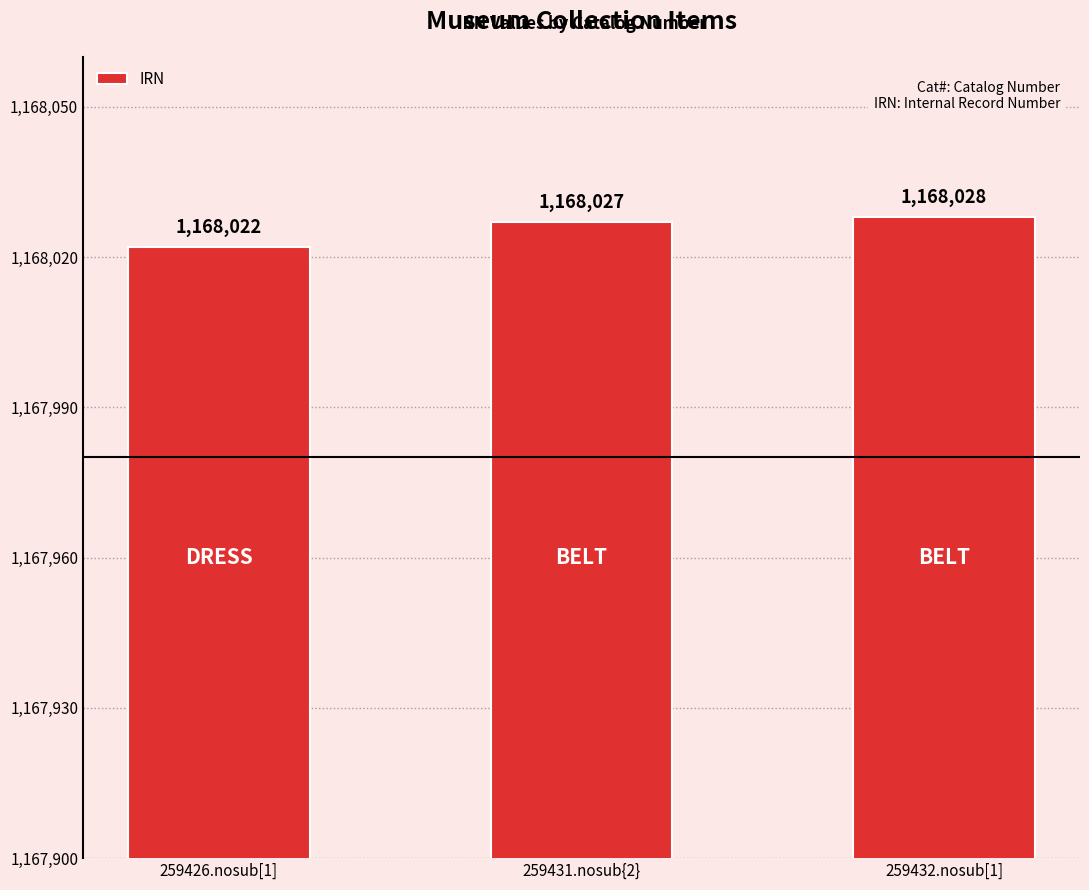

Reading left to right, transcribe all the data shown in this chart.

1168022	1168027	1168028